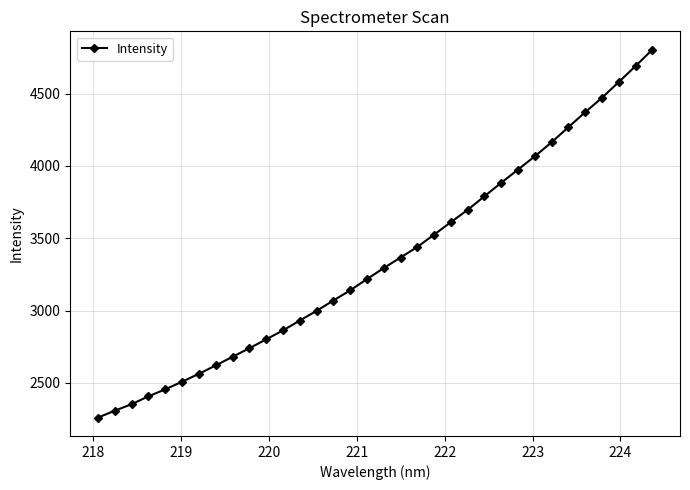

What is the greatest value displayed?

4802.8